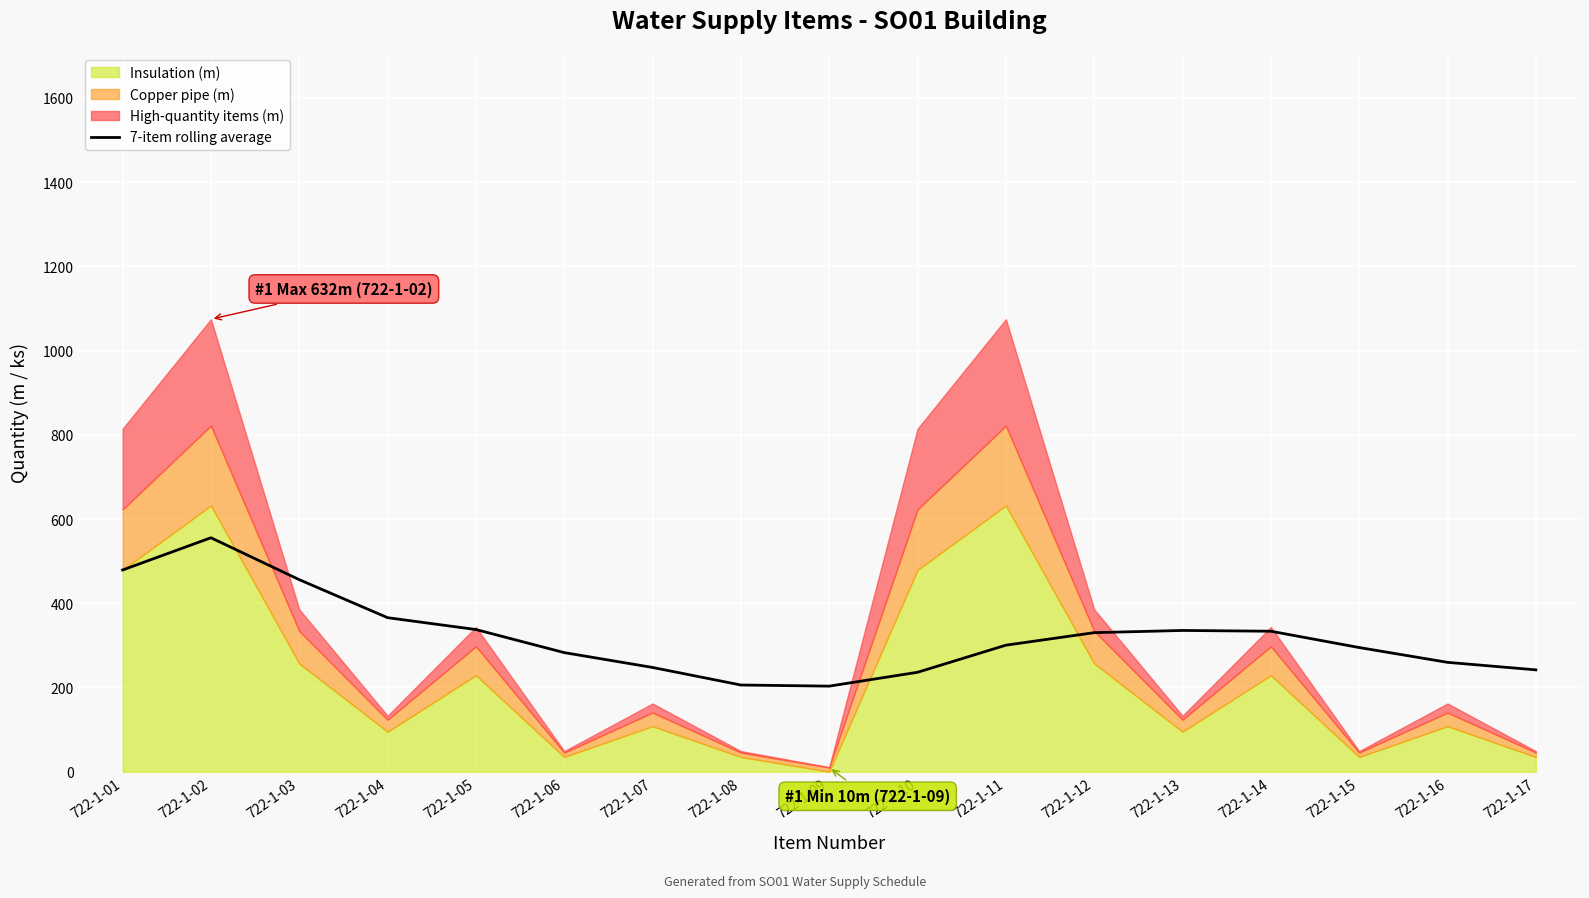

At which label is the value closest to 379?

722-1-04